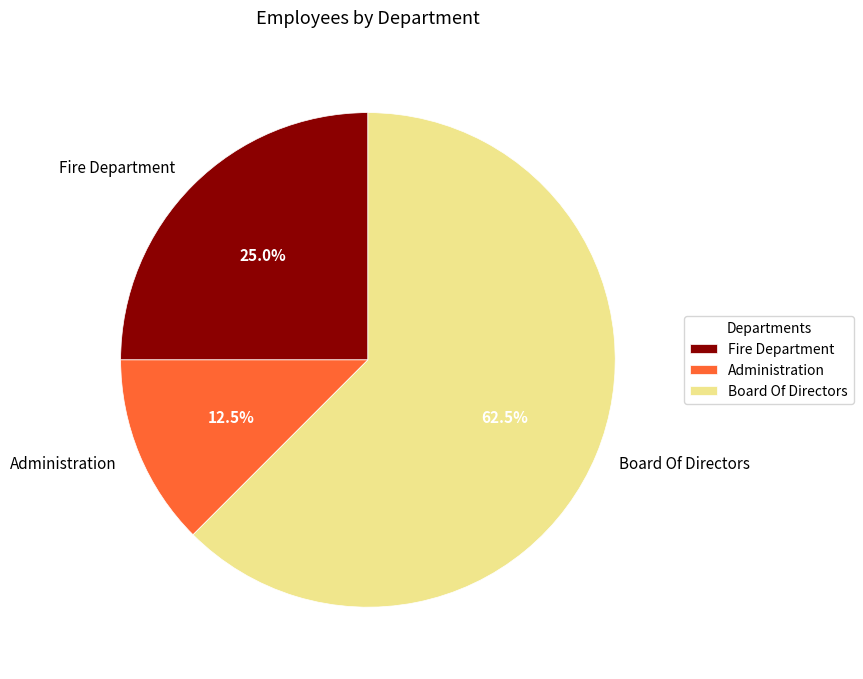

Which slice represents more than half of the pie?

Board Of Directors